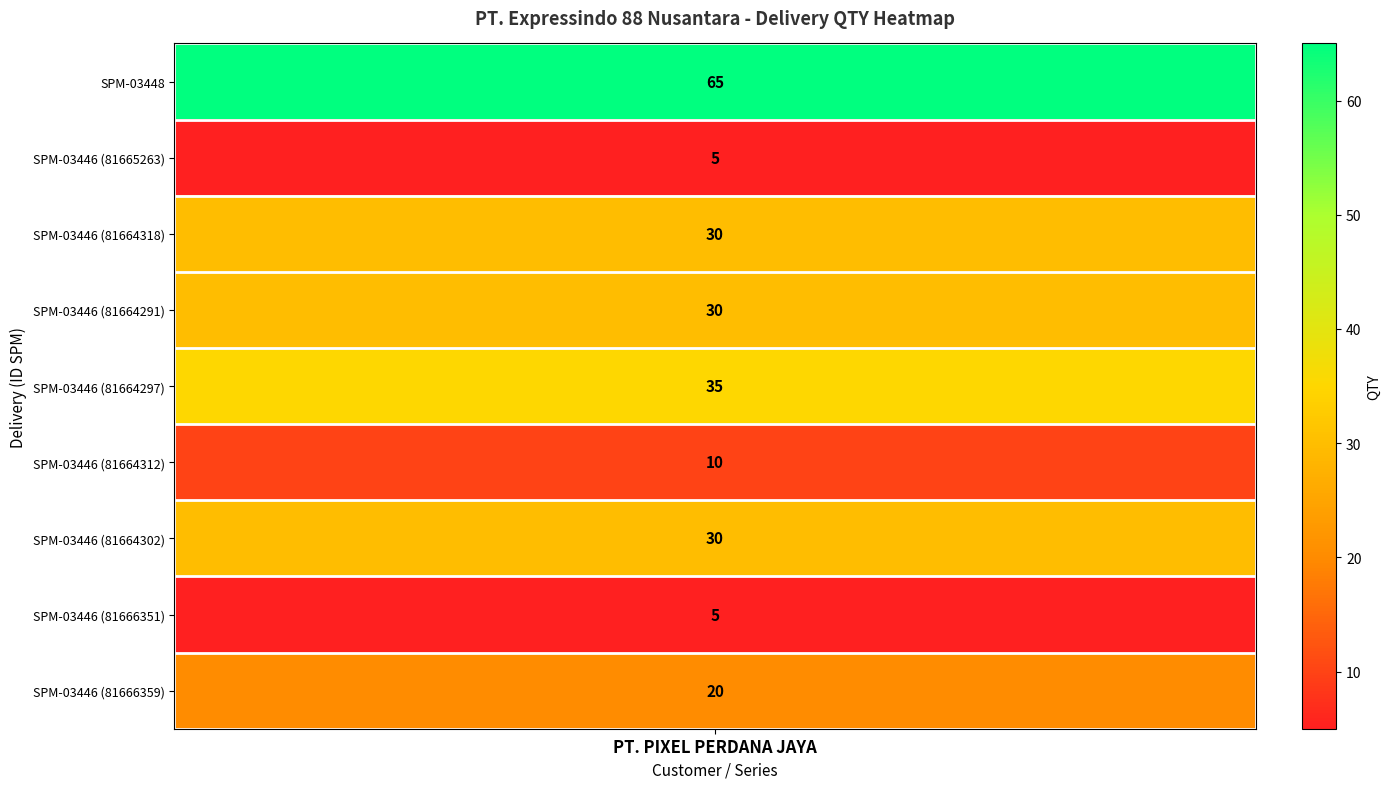

What is the smallest value displayed?

5